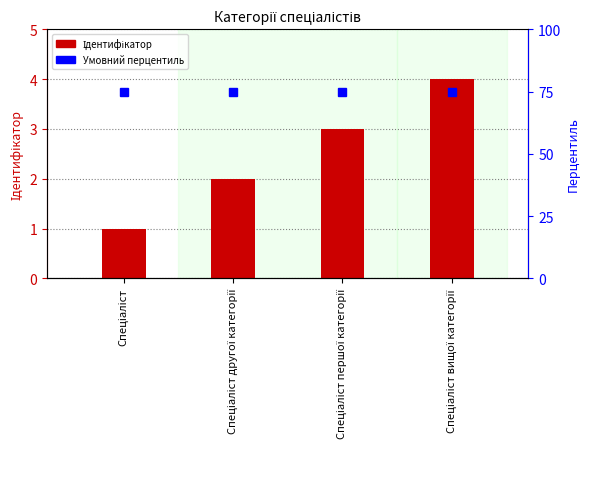

List the labels in order of Ідентифікатор value, smallest first.

Спеціаліст, Спеціаліст другої категорії, Спеціаліст першої категорії, Спеціаліст вищої категорії